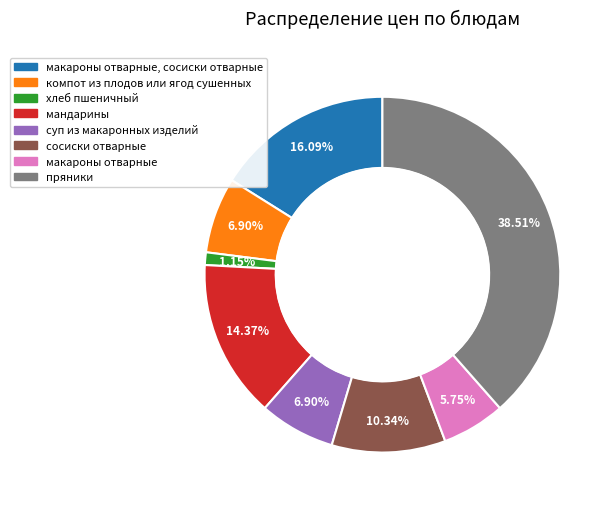

To the nearest percent, what is the average slice percentage?

12%